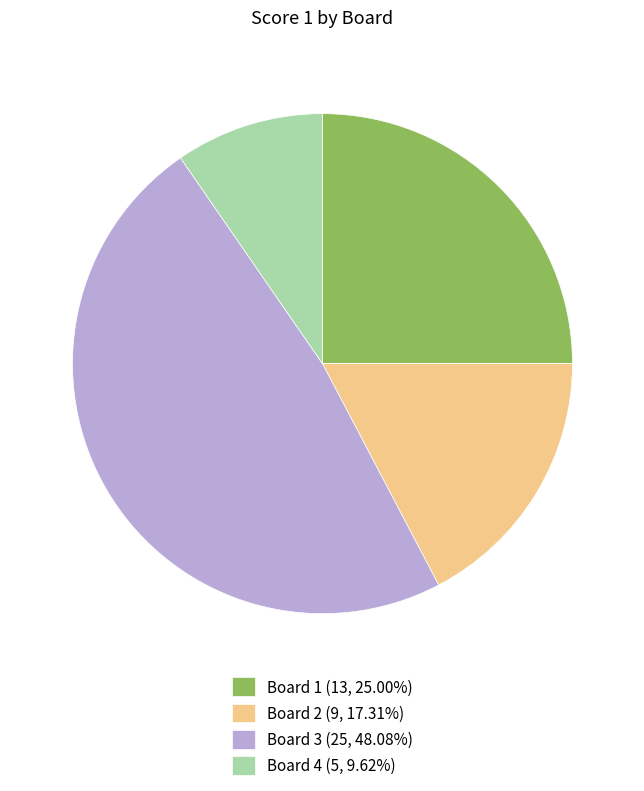

Is the sum of Board 3 (25, 48.08%) and Board 4 (5, 9.62%) greater than half?

Yes